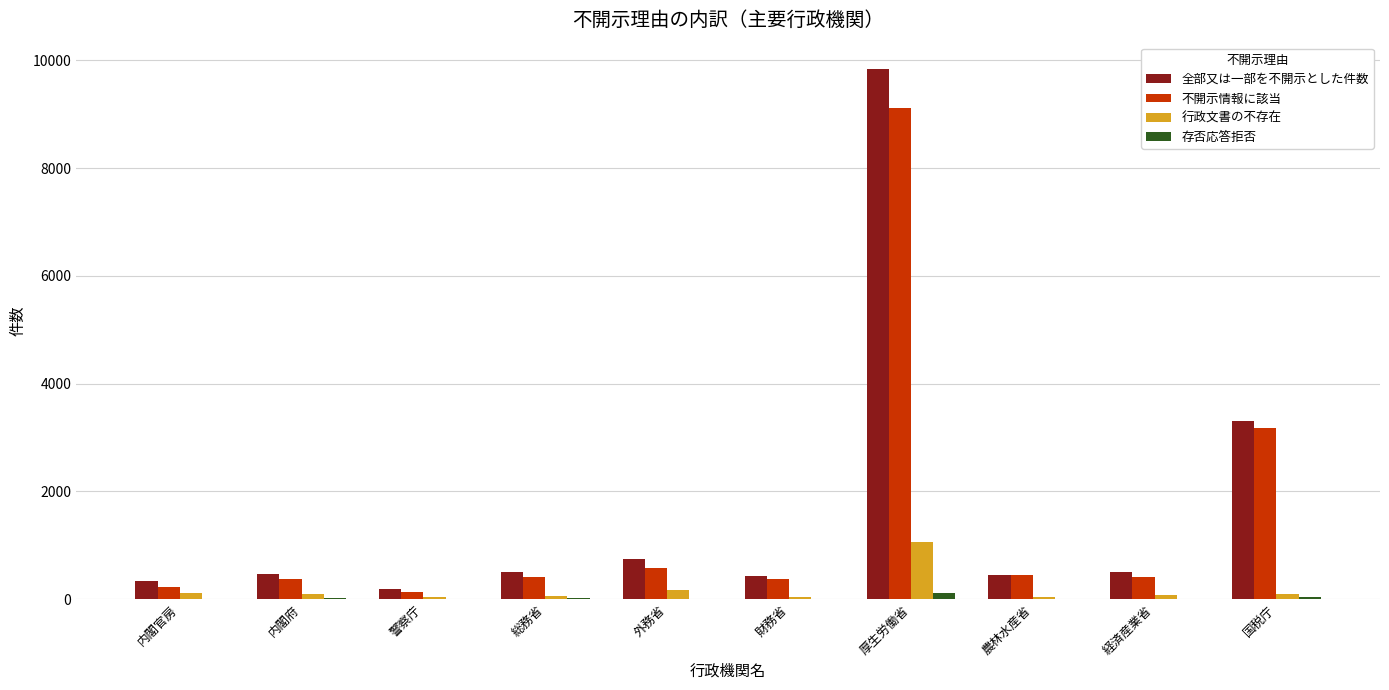

Are the bars grouped side by side (vs. stacked)?

Yes